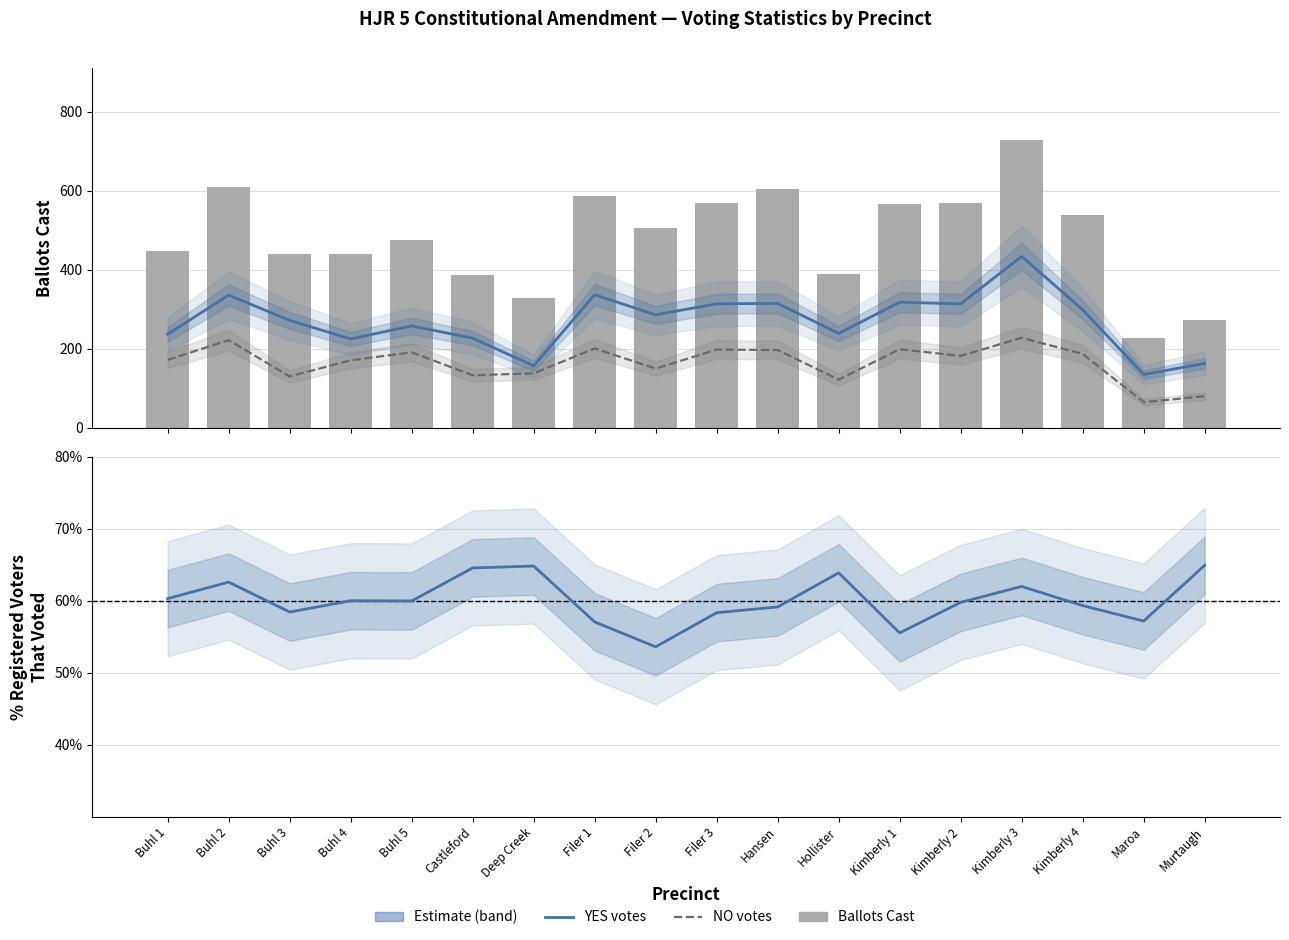

Are the bars horizontal?

No